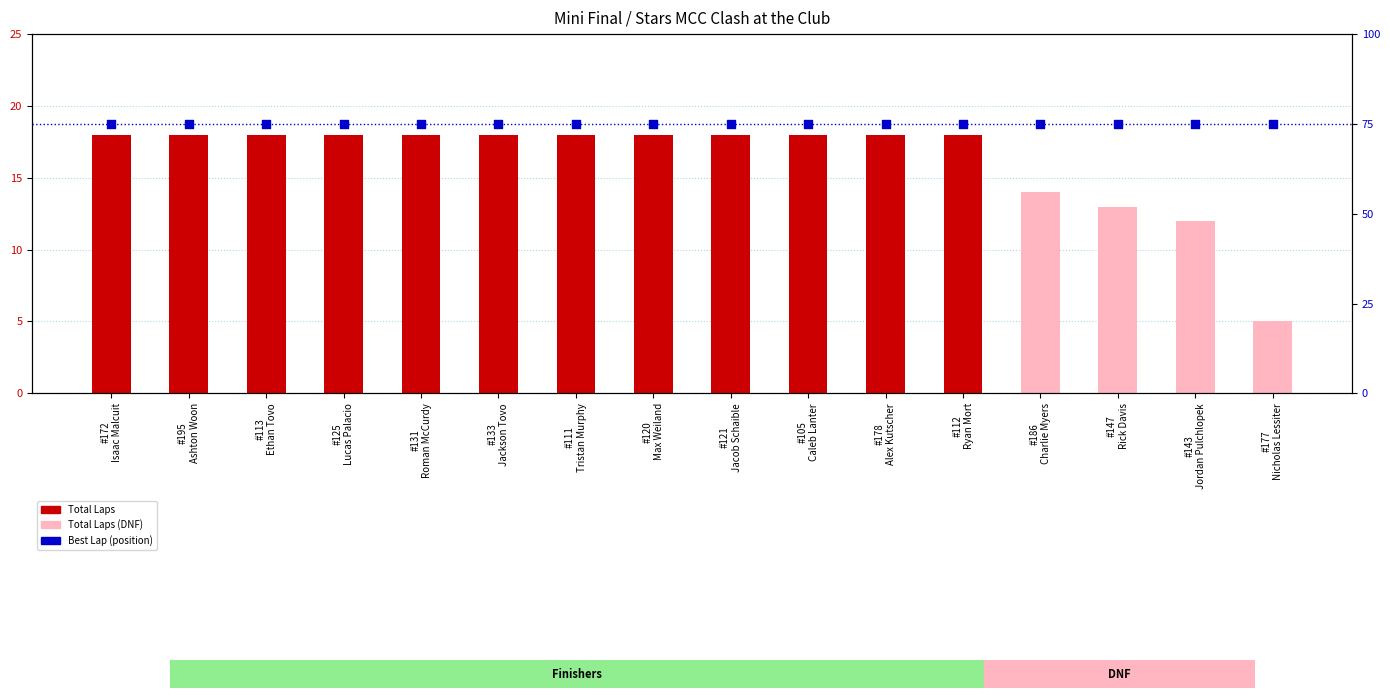

What is the total value across all series at #133
Jackson Tovo?

93